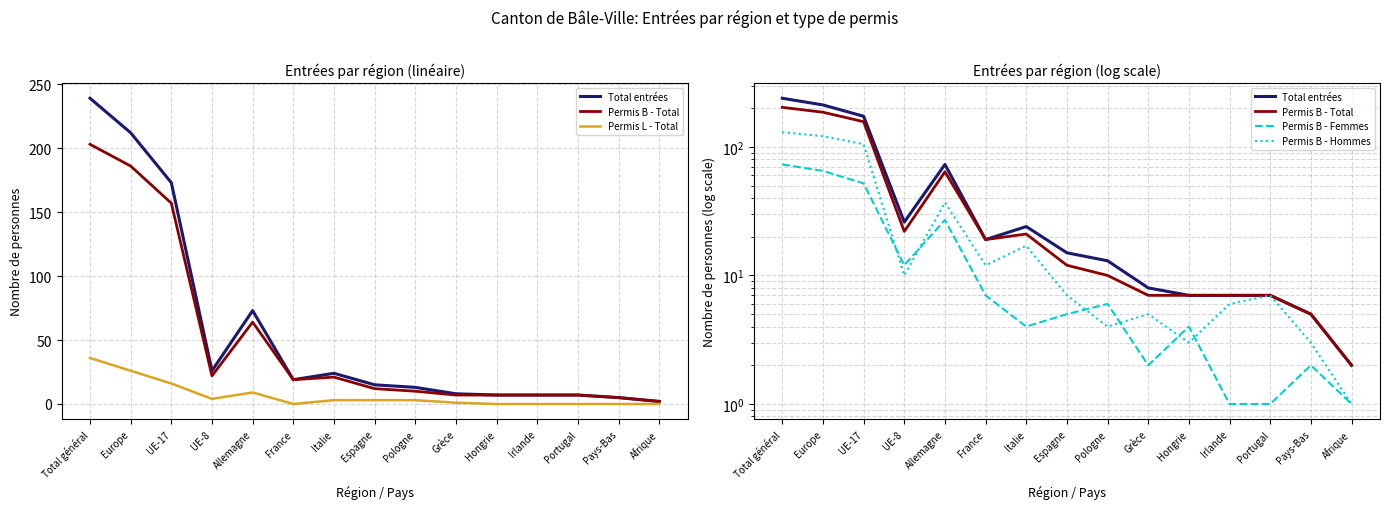

How many lines are shown in the chart?

5